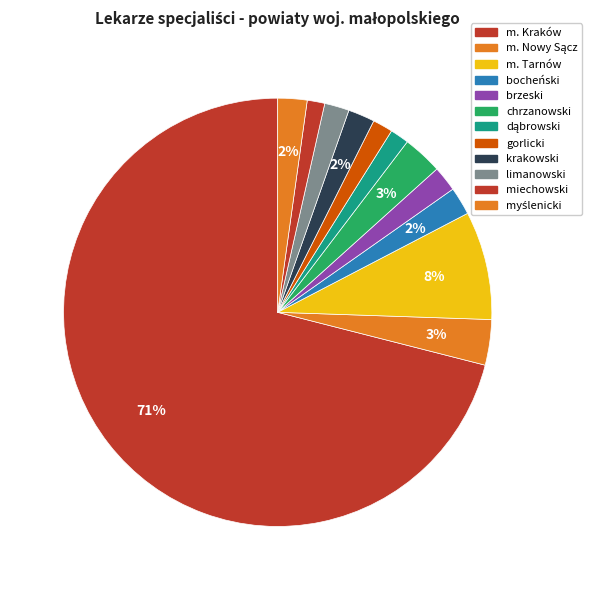

What percentage is NOT represented by m. Nowy Sącz?

96.6%